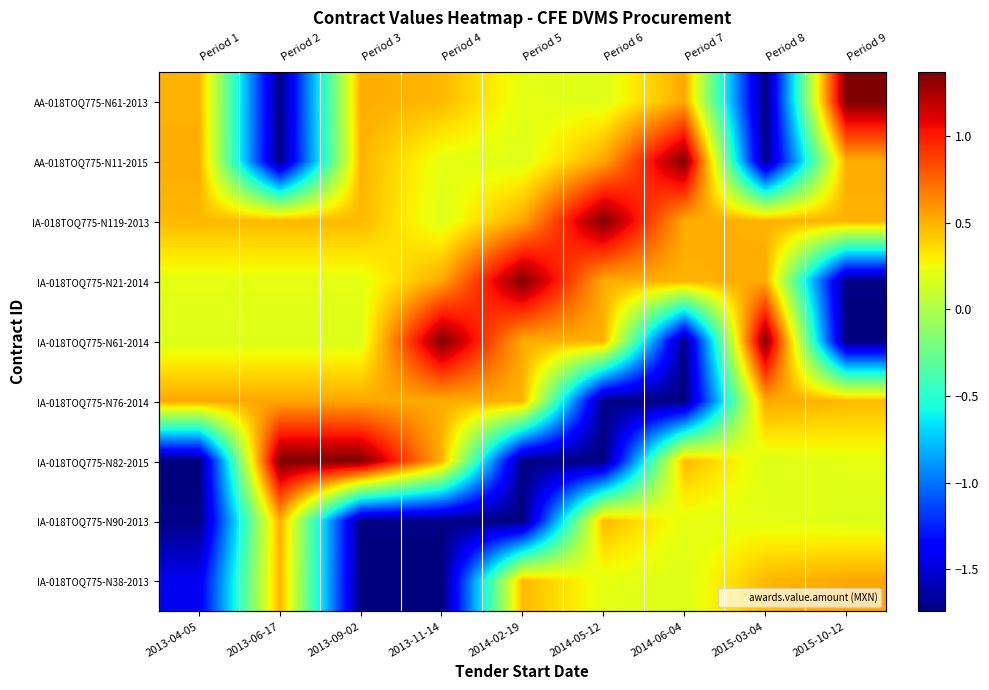

The value of IA-018TOQ775-N82-2015 at 2015-03-04 is 0.1. True or false?

False